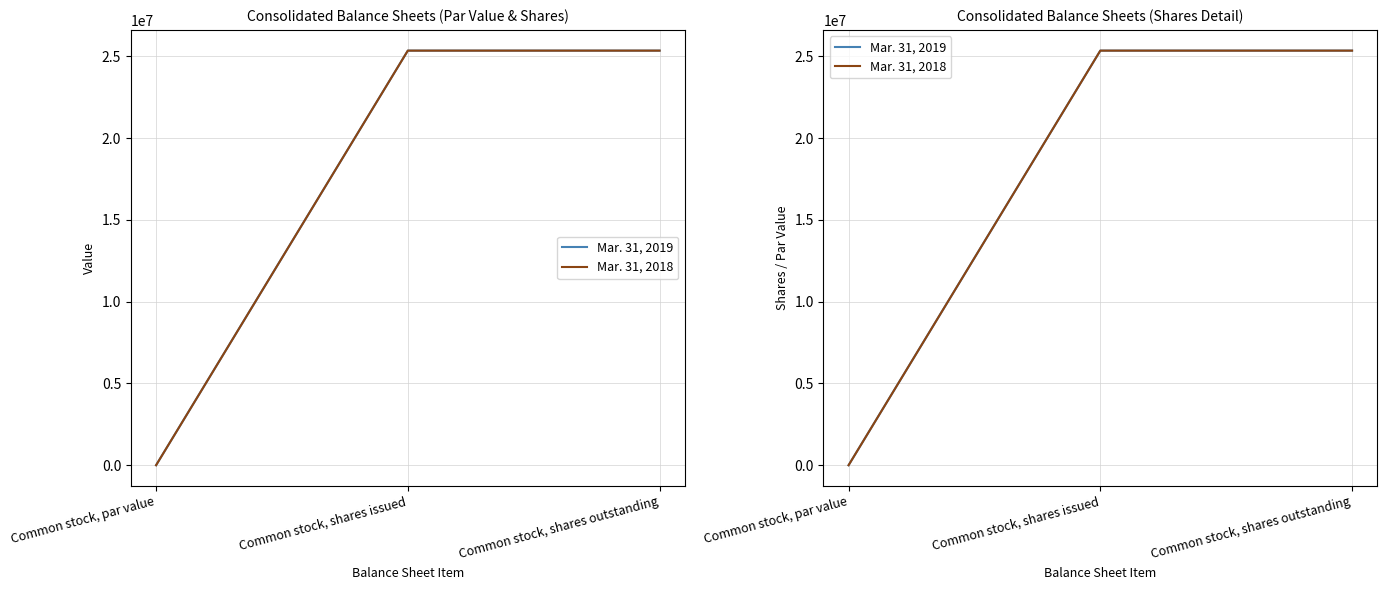

Reading right to left, what are all the values shown in this chart?

Mar. 31, 2019: Common stock, shares outstanding=25346004.0	Common stock, shares issued=25346004.0	Common stock, par value=0.0
Mar. 31, 2018: Common stock, shares outstanding=25346004.0	Common stock, shares issued=25346004.0	Common stock, par value=0.0